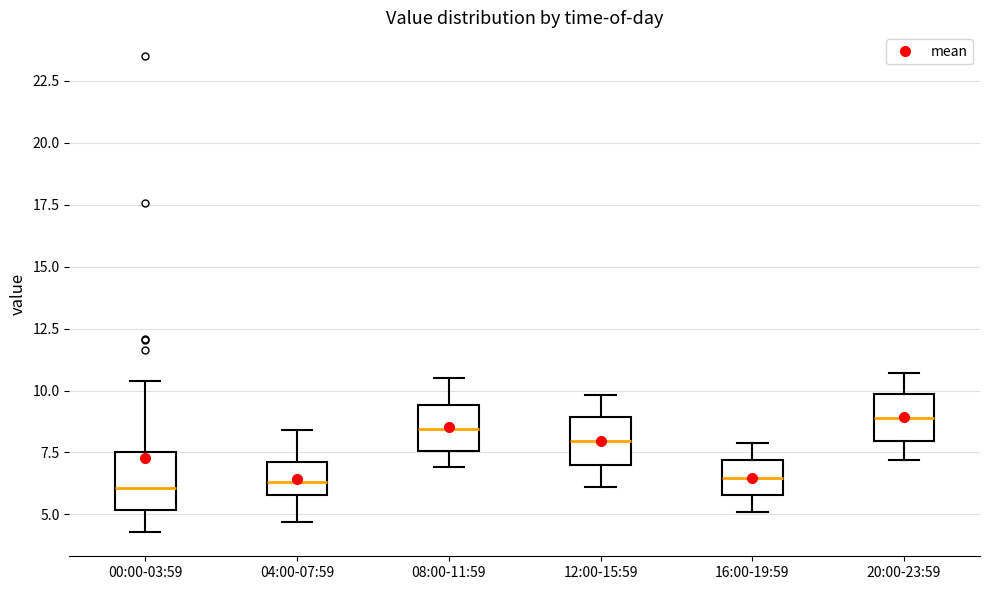

Reading left to right, transcribe this box plot: for each box, give where its median line is, the range the box spans, and where its two whiskers end, as read against the y-axis. The values are not printed on the chart, so give them approximately, as read against the axis.

00:00-03:59: median 6.0, box 5.0 to 7.5, whiskers 4.5 to 10.5
04:00-07:59: median 6.5, box 6.0 to 7.0, whiskers 4.5 to 8.5
08:00-11:59: median 8.5, box 7.5 to 9.5, whiskers 7.0 to 10.5
12:00-15:59: median 8.0, box 7.0 to 9.0, whiskers 6.0 to 10.0
16:00-19:59: median 6.5, box 6.0 to 7.0, whiskers 5.0 to 8.0
20:00-23:59: median 9.0, box 8.0 to 10.0, whiskers 7.0 to 10.5